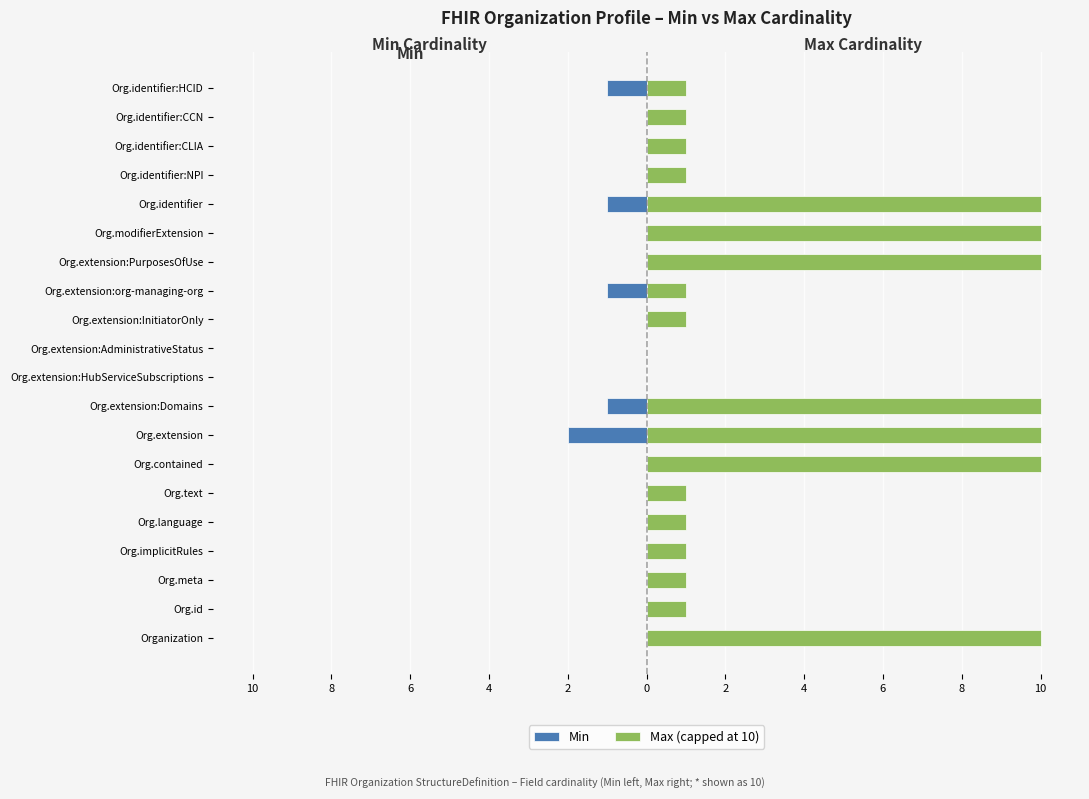

Reading left to right, extract all data points from this chart.

Min: 0	0	0	0	0	0	0	-2	-1	0	0	0	-1	0	0	-1	0	0	0	-1
Max (capped at 10): 10	1	1	1	1	1	10	10	10	0	0	1	1	10	10	10	1	1	1	1